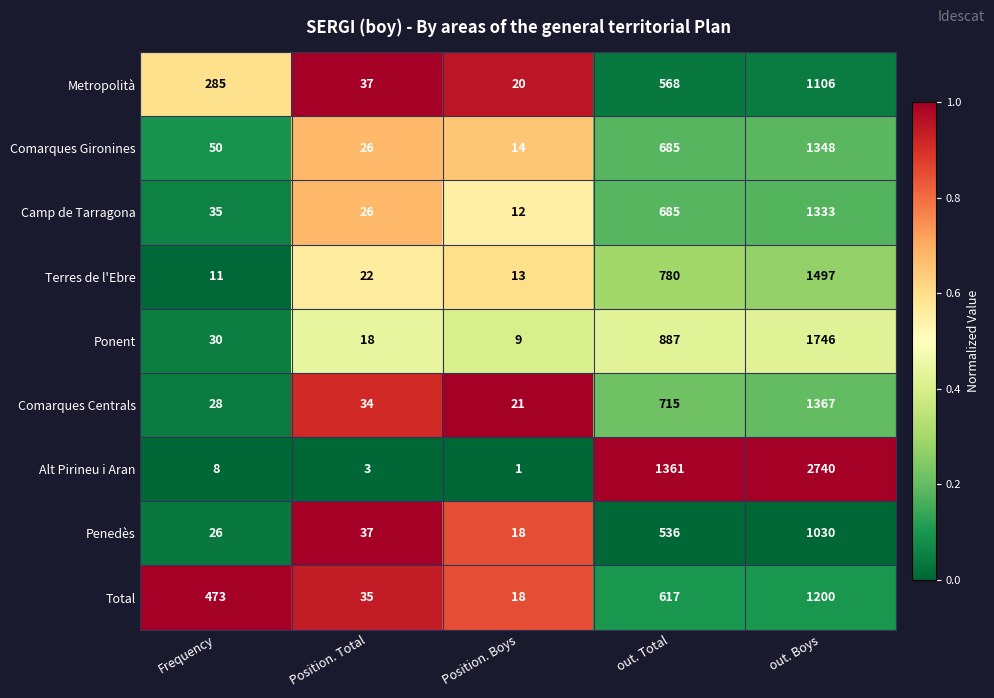

What is the sum of the Terres de l'Ebre values at Frequency and Position. Boys?

24